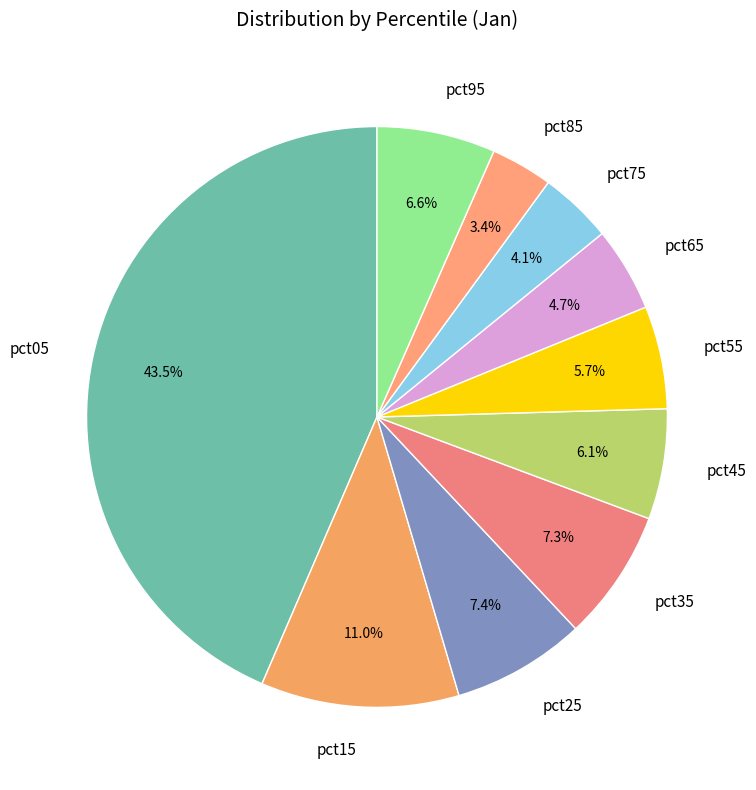

Is pct85 the majority of the pie?

No